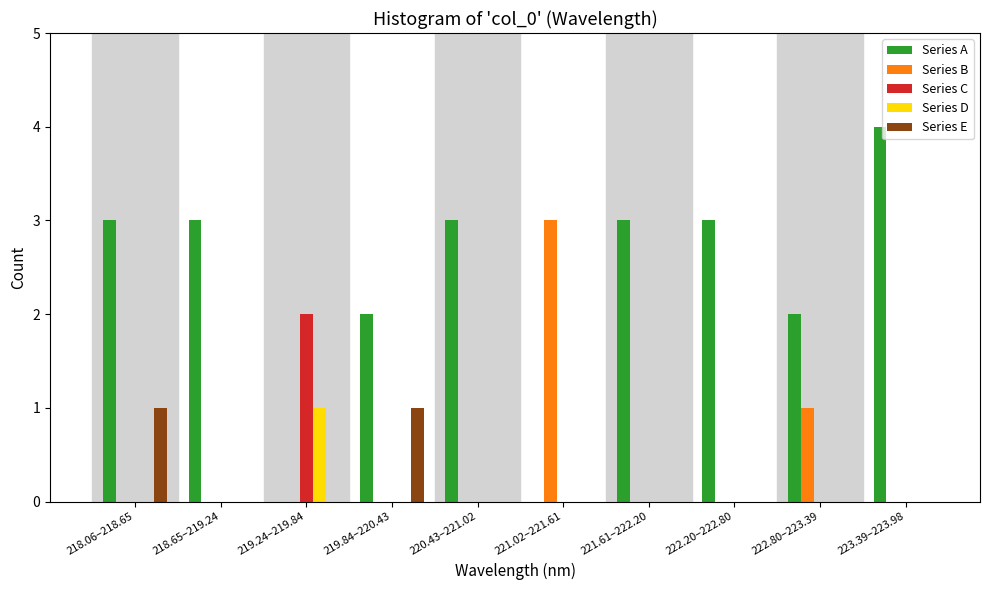

At which label does Series C reach its peak?

219.24–219.84